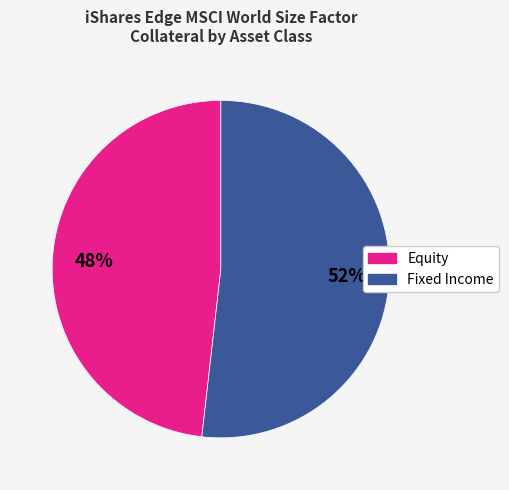

What percentage is the Equity slice, to the nearest percent?

48%